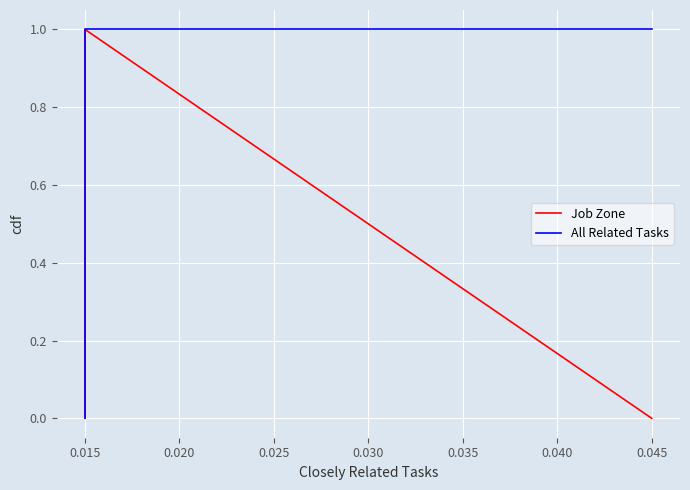

The value of All Related Tasks at 0.015 is -0.6. True or false?

False